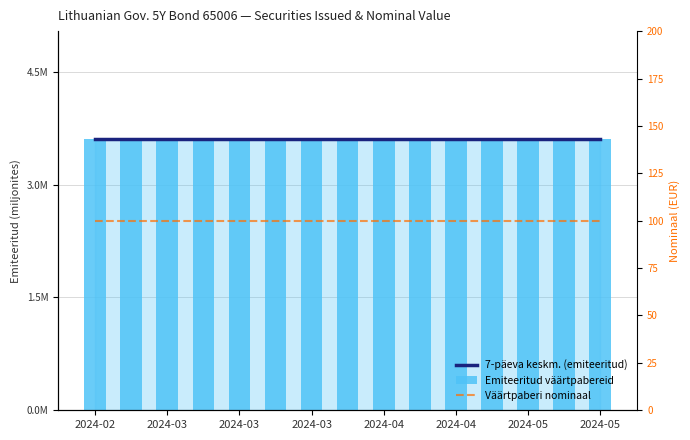

What is the spread (max minus min) of values at 2024-03?

96.4